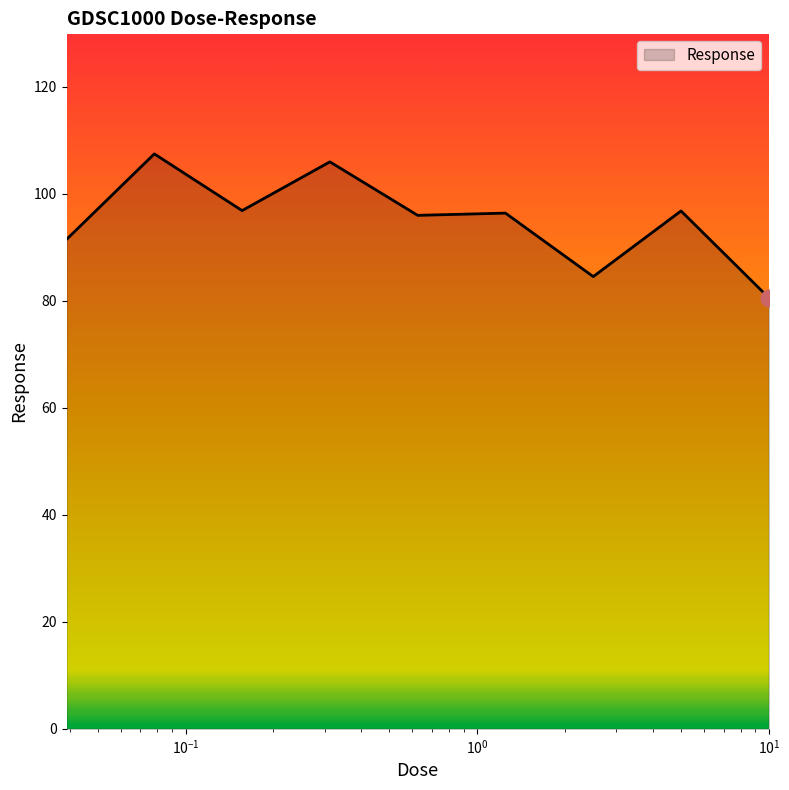

What is the minimum value shown in the chart?

80.6